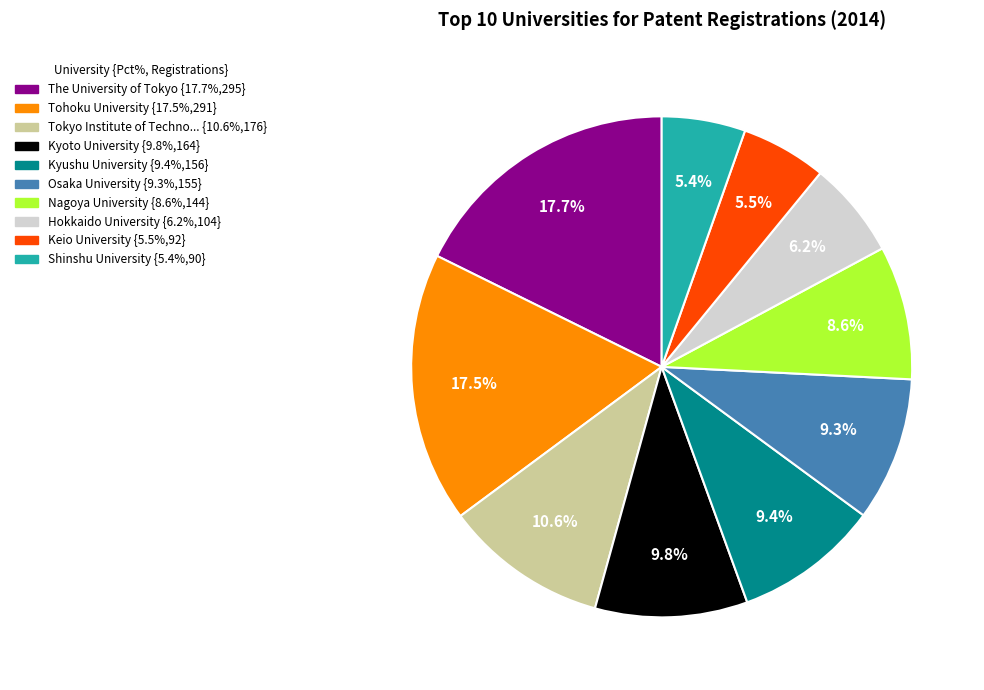

Does any single category account for the majority?

No